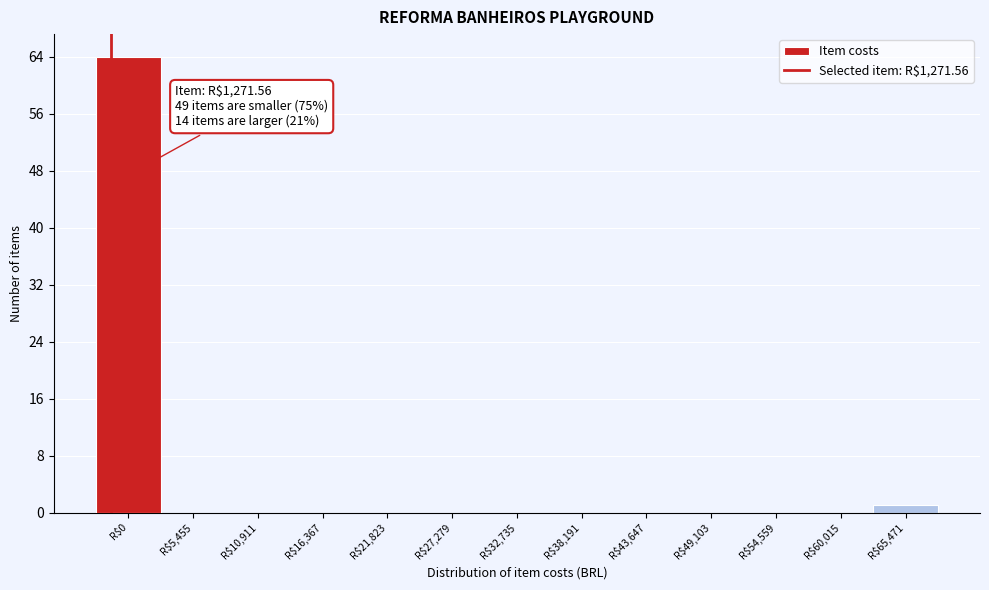

The value at R$60,015 is 0. True or false?

True